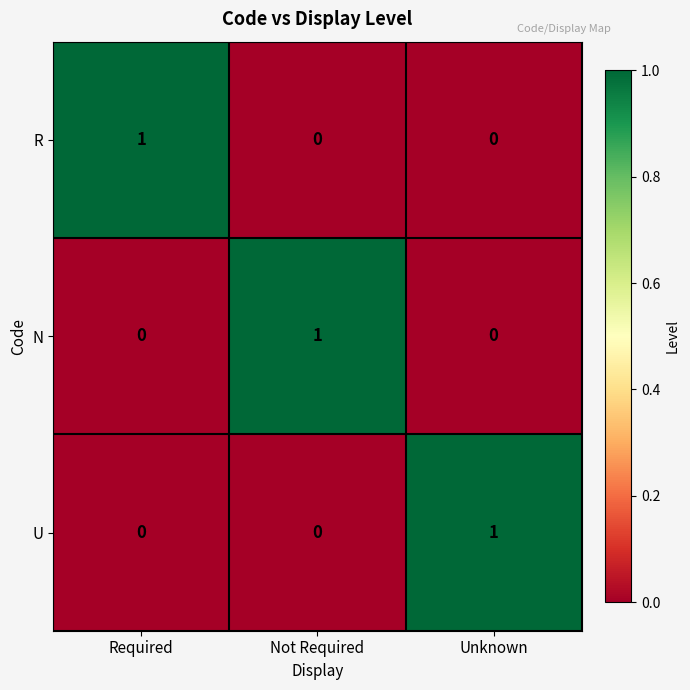

Is the value of U at Required greater than the value of N at Not Required?

No